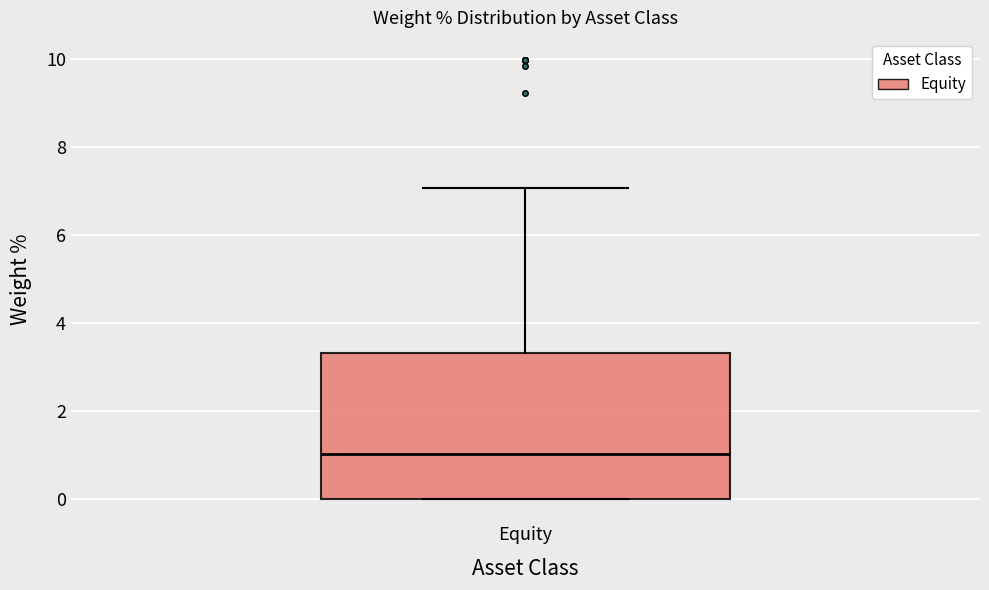

Transcribe this box plot: give where the median line is, the range the box spans, and where the two whiskers end, as read against the y-axis. The values are not printed on the chart, so give them approximately, as read against the axis.

median 1.0, box 0.0 to 3.4, whiskers 0.0 to 7.0